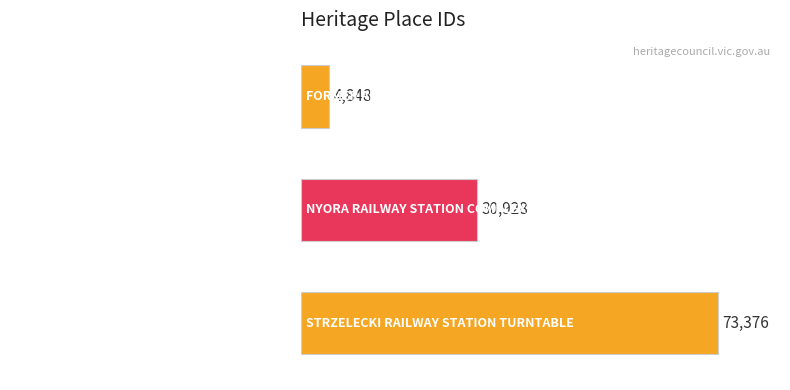

What is the change in value from FORMER ARARAT LOCOMOTIVE DEPOT to STRZELECKI RAILWAY STATION TURNTABLE?

+68528